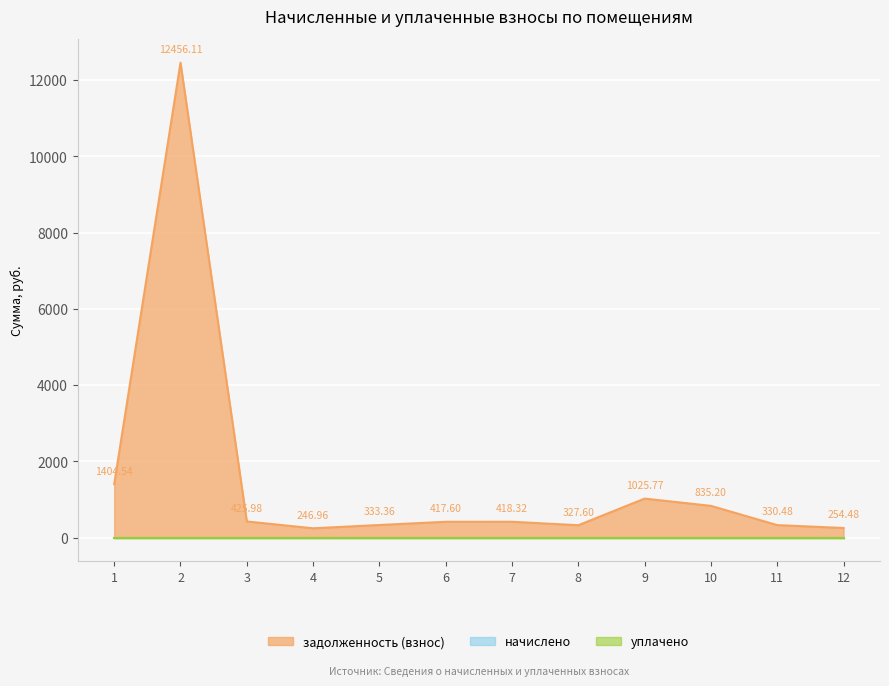

Count the number of data series in this chart.

3